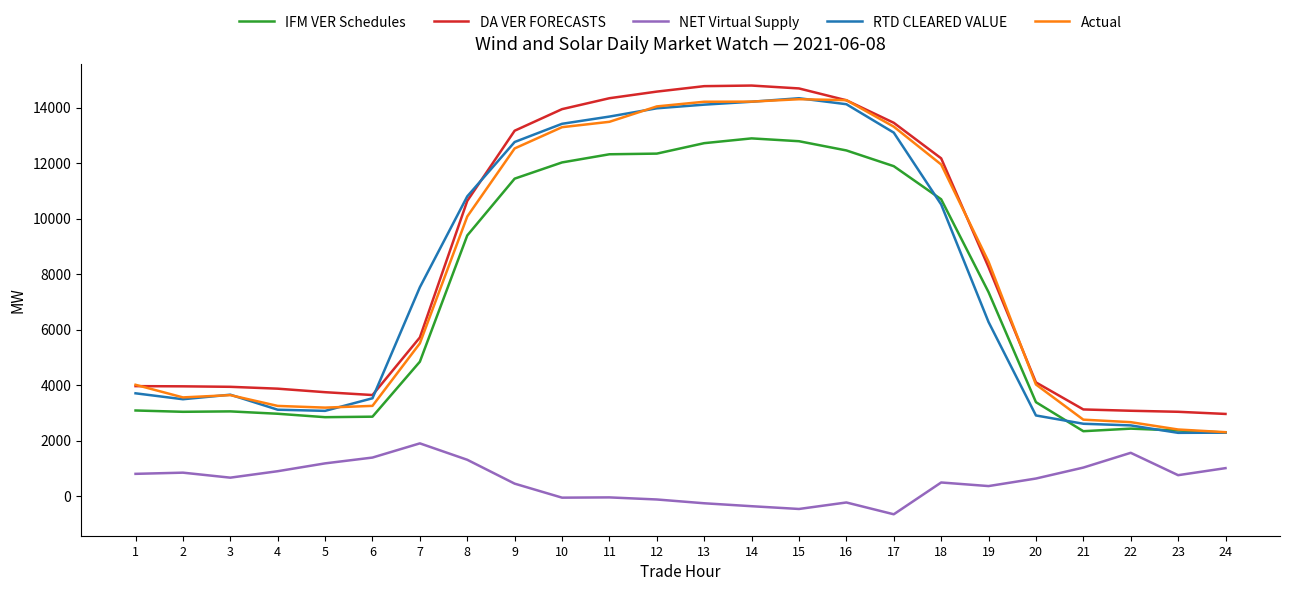

What is the highest value of the IFM VER Schedules series?

12890.0